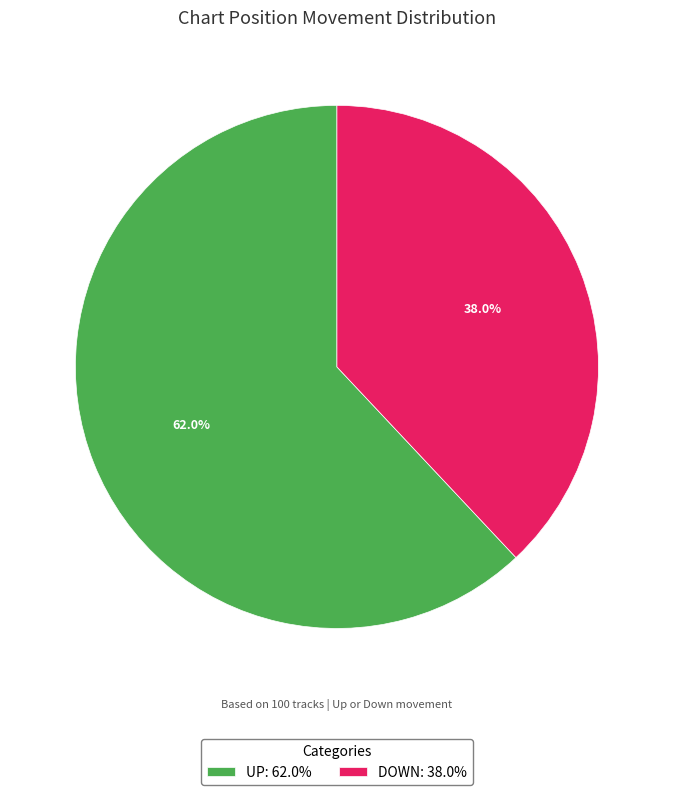

How many segments does this pie chart have?

2